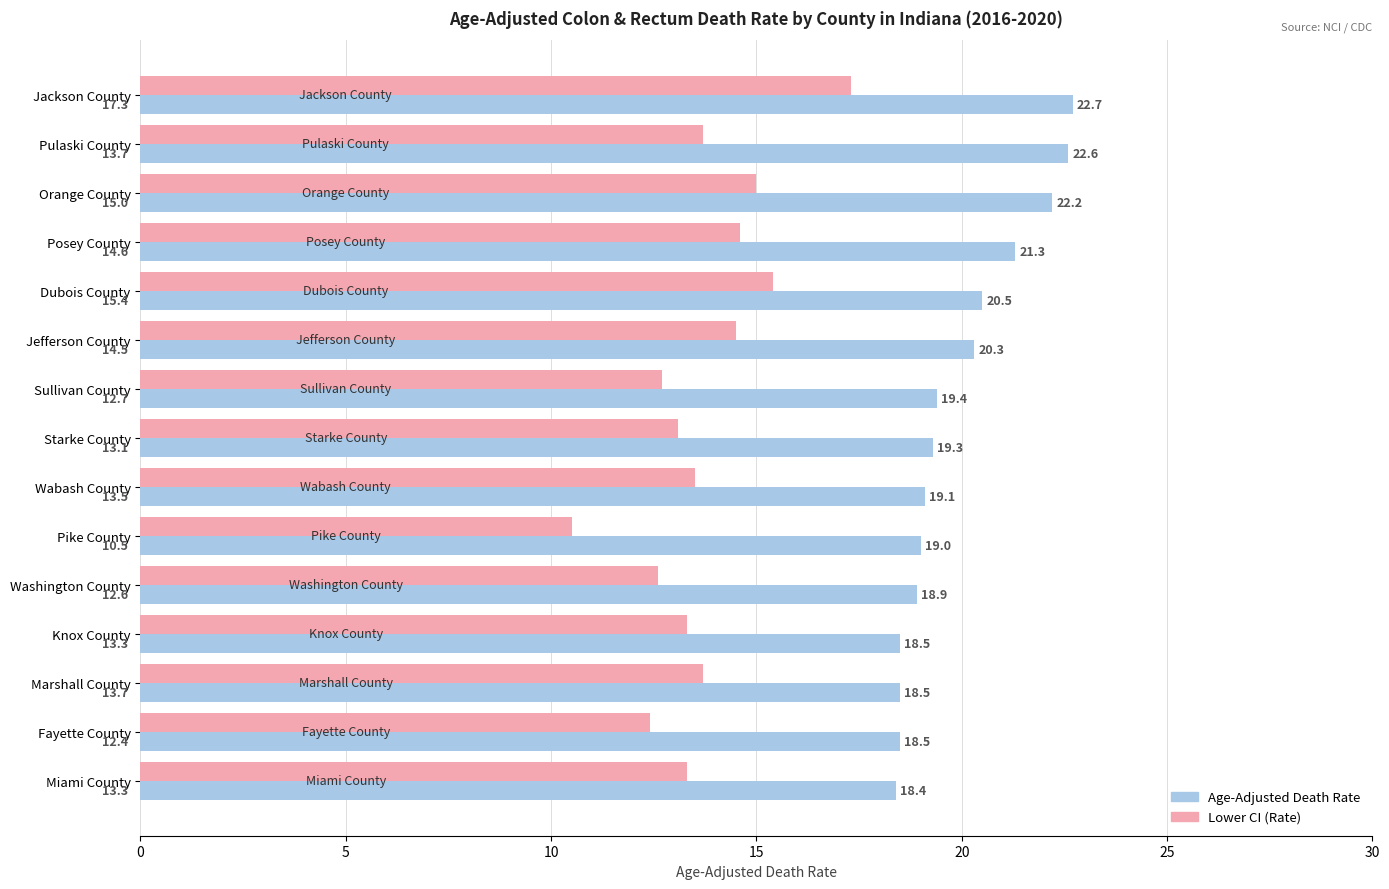

Rank the series by their maximum value, from highest to lowest.

Age-Adjusted Death Rate, Lower CI (Rate)